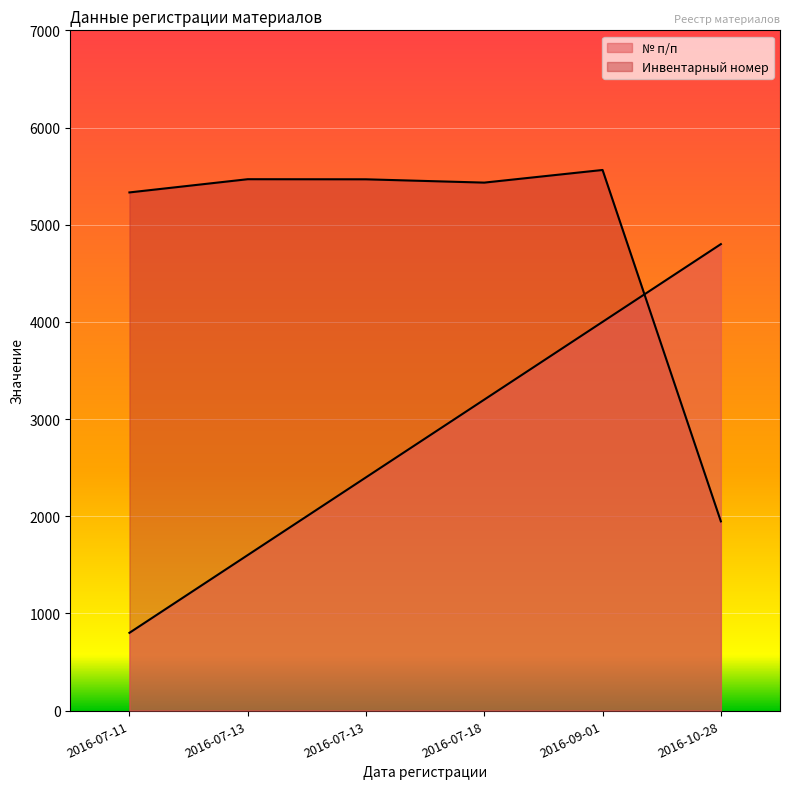

After their last crossing, which series has the higher values: № п/п or Инвентарный номер?

№ п/п